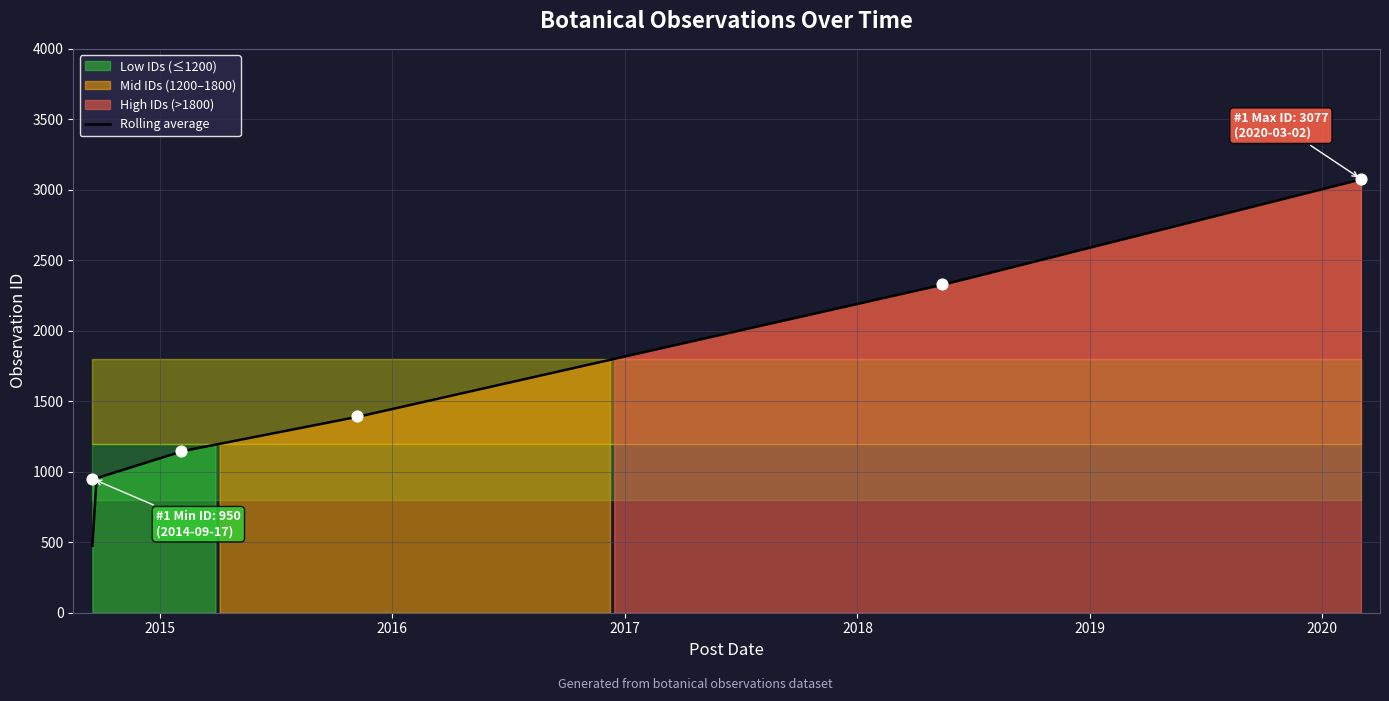

Which has a higher value, 2014-09-17 or 2018-05-14?

2018-05-14